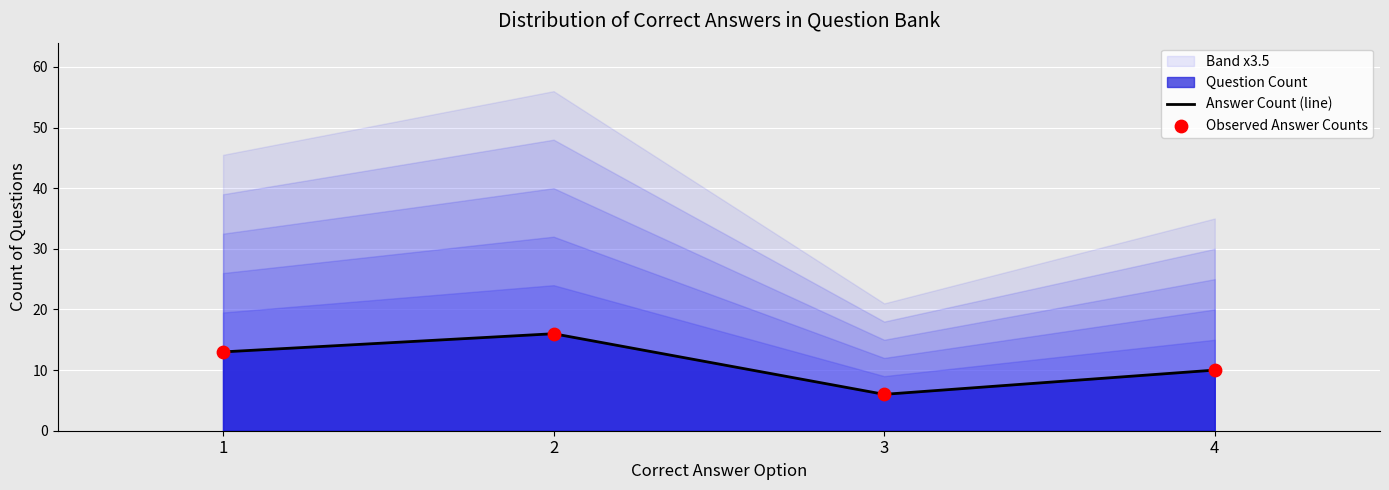

Which series reaches the minimum Y coordinate?

Answer Count (line)